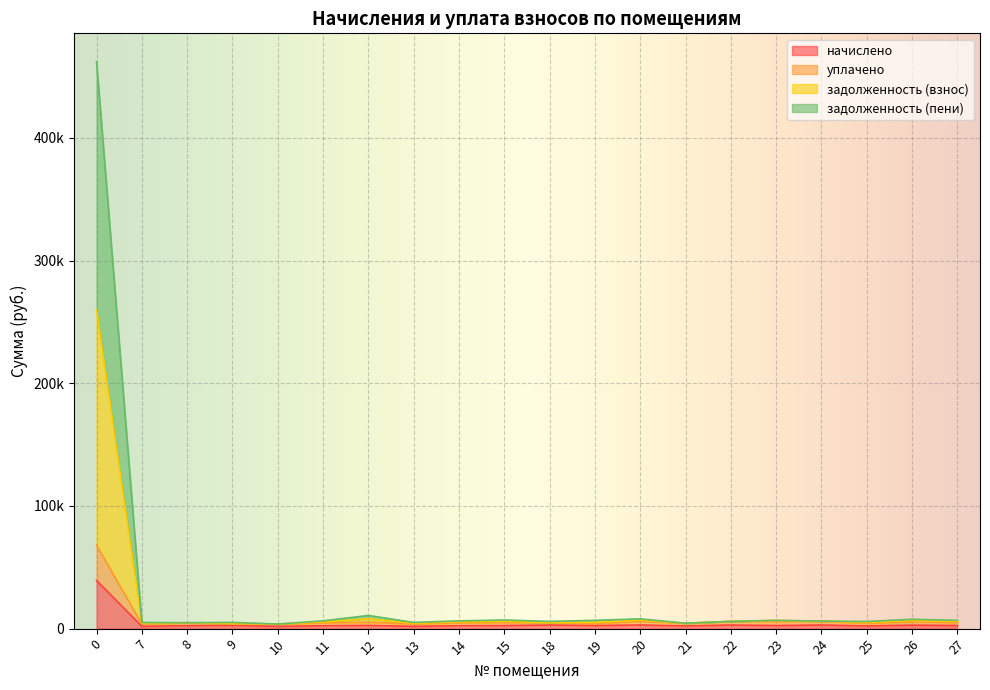

Which series changed the most between 21 and 26?

задолженность (взнос)